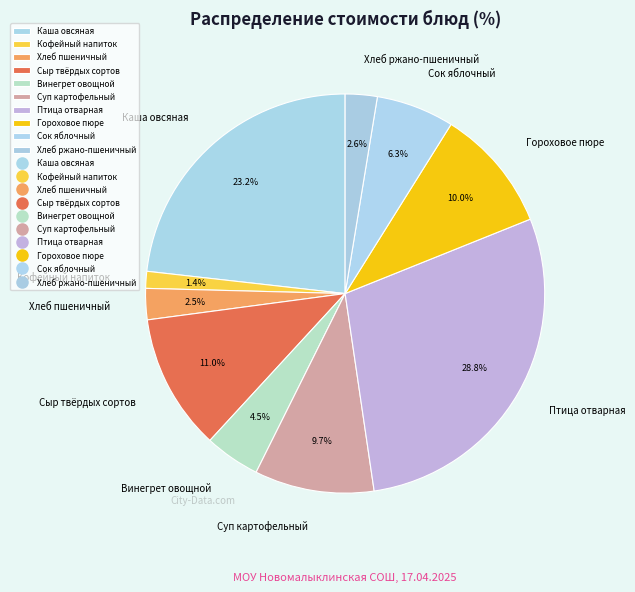

To the nearest percent, what portion does Сок яблочный represent?

6%